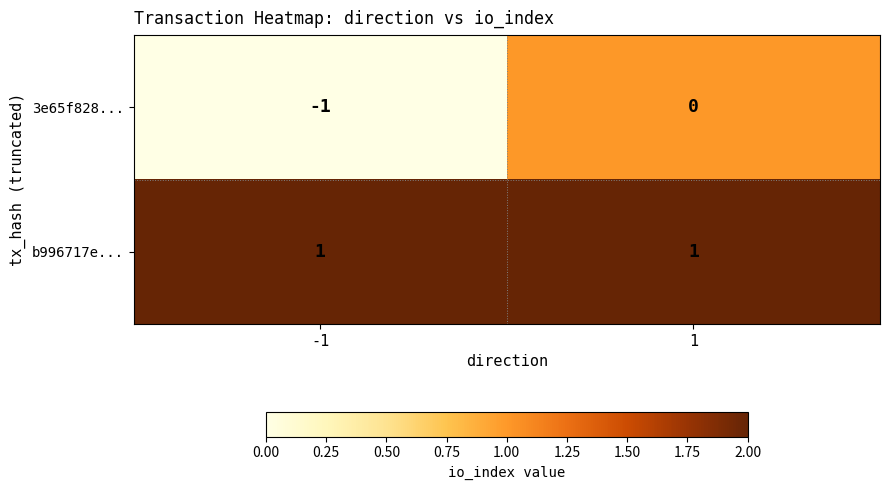

Is the value of 3e65f828... at 1 greater than the value of b996717e... at 1?

No